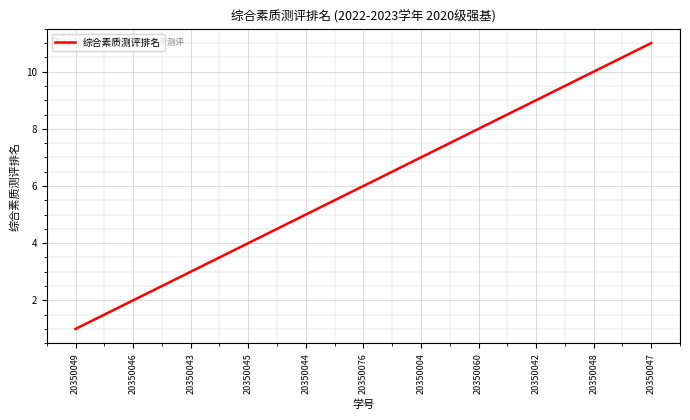

What is the maximum value shown in the chart?

11